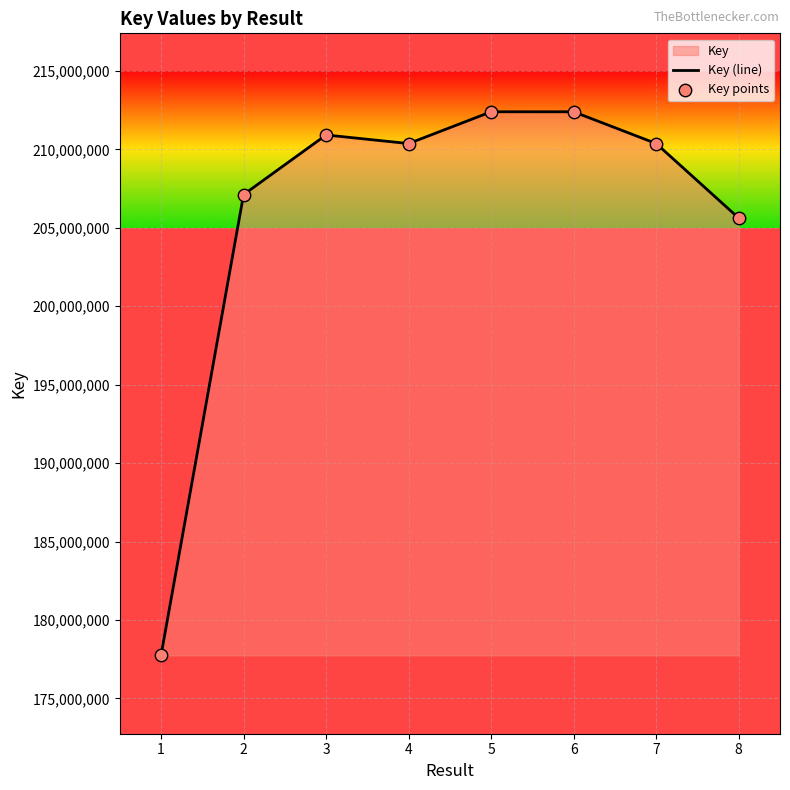

Is the value of Key (line) at 5 greater than the value of Key points at 3?

Yes